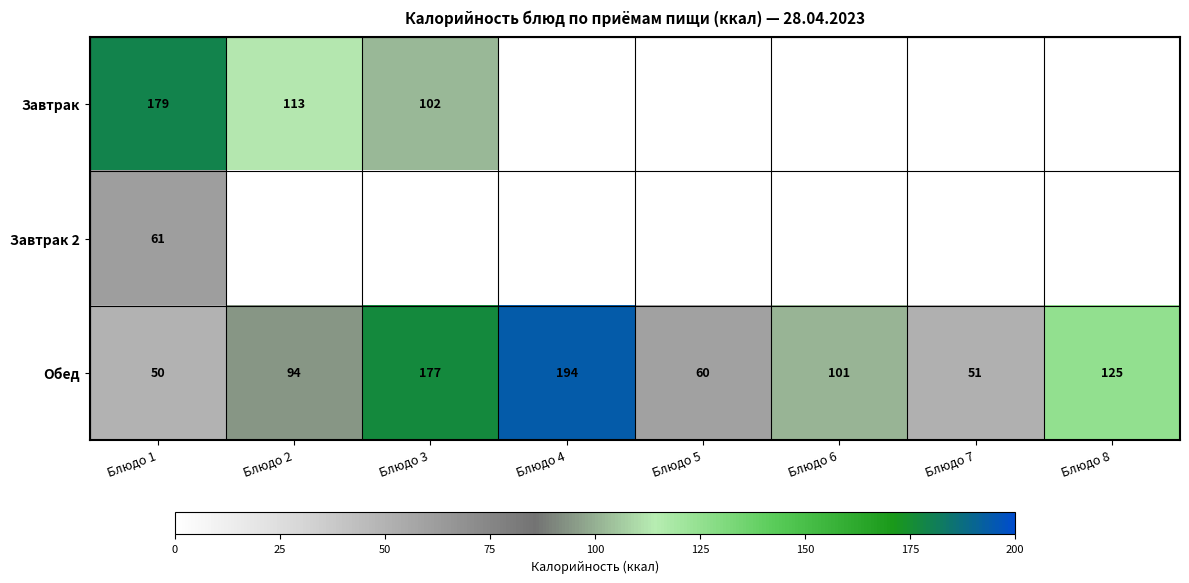

What is the highest value of the Обед series?

194